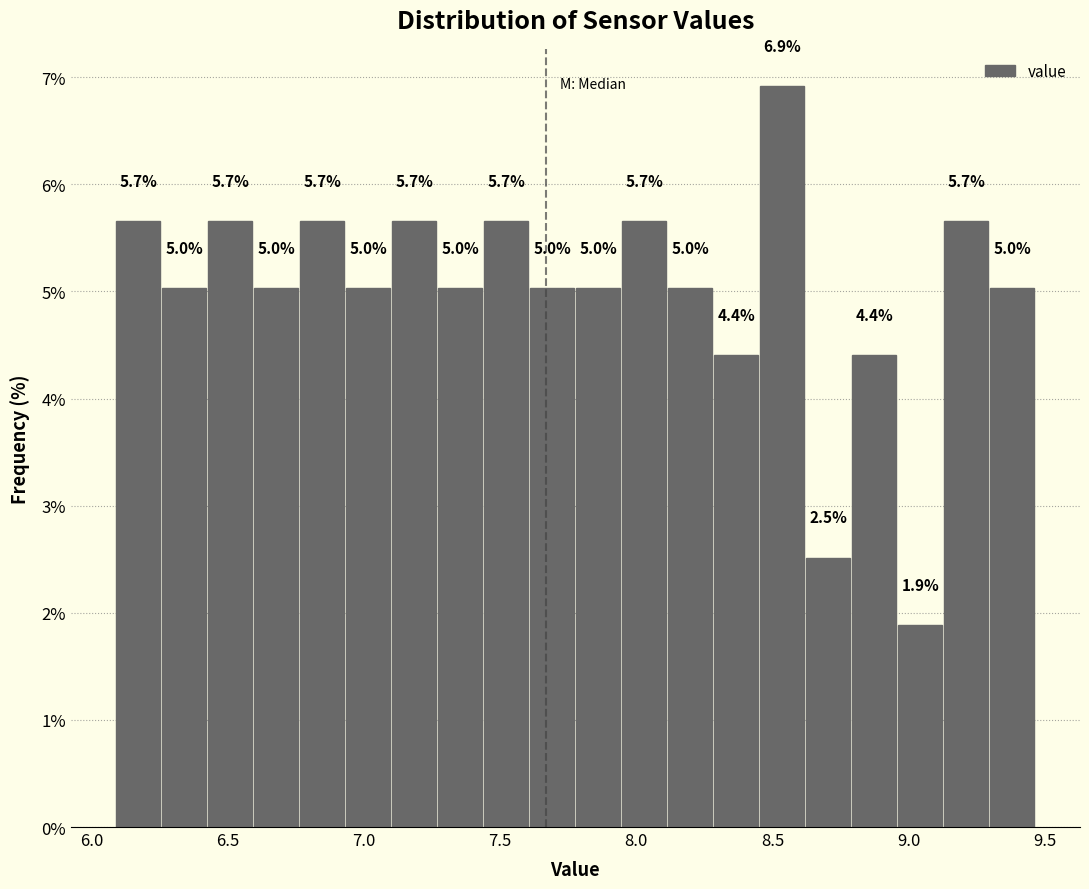

Read against the x-axis, roughly where is the centre of the tallest bar?

8.55